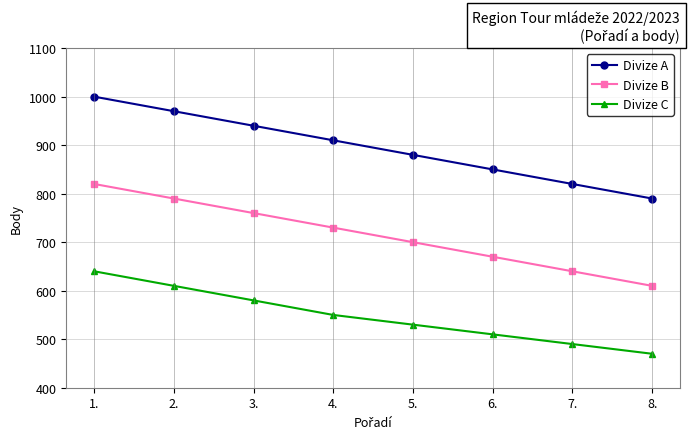

Is it true that Divize B equals 640 at 7.?

True